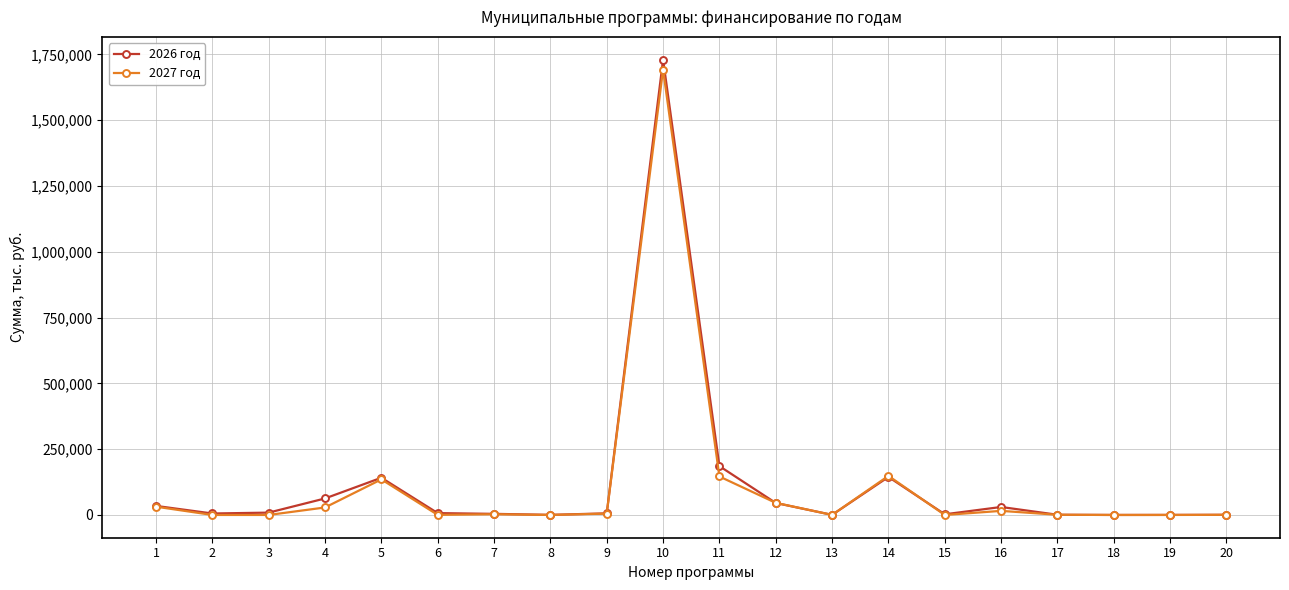

What is the difference between the maximum and minimum values in the 2026 год series?

1729977.2